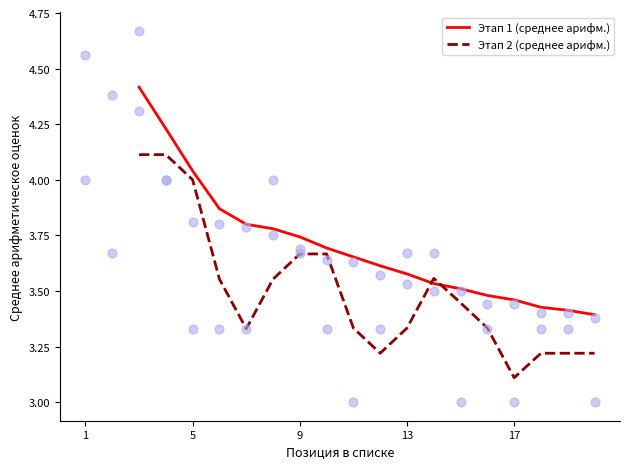

Which series has the largest Y range (max minus min)?

Этап 1 (среднее арифм.)